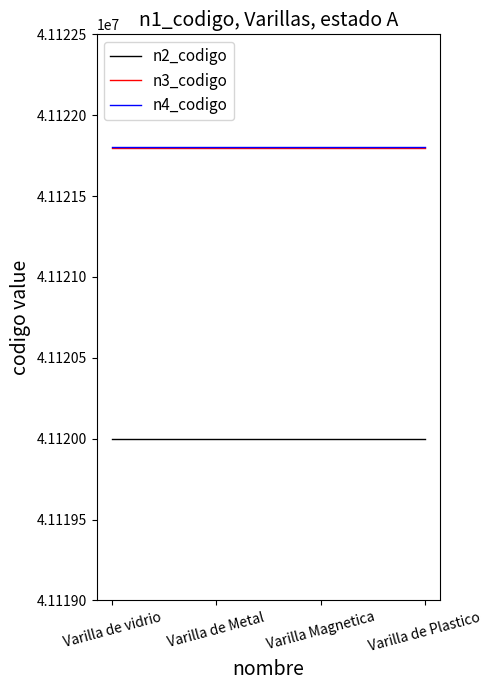

What is the maximum value for n4_codigo?

41121802